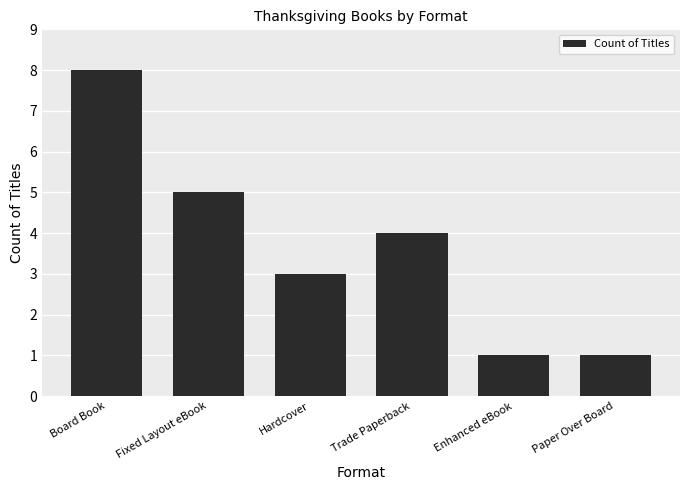

The chart shows a value of 1 at Hardcover. True or false?

False